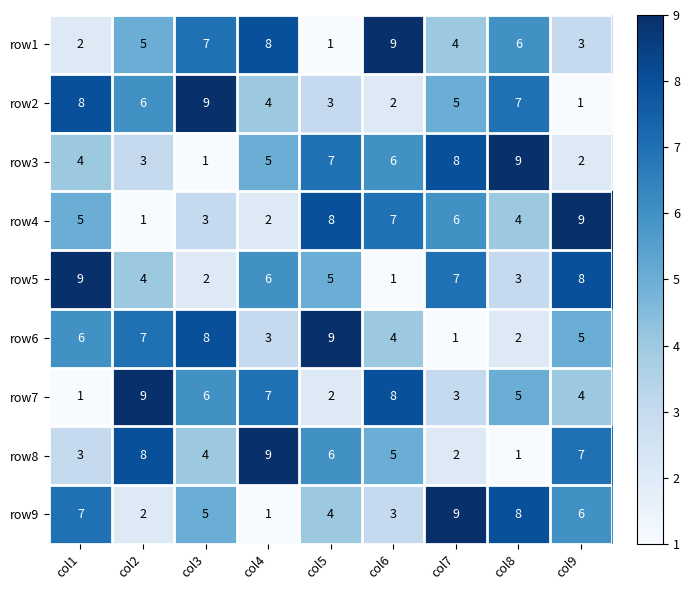

Where does the row7 series first go above 5?

col2